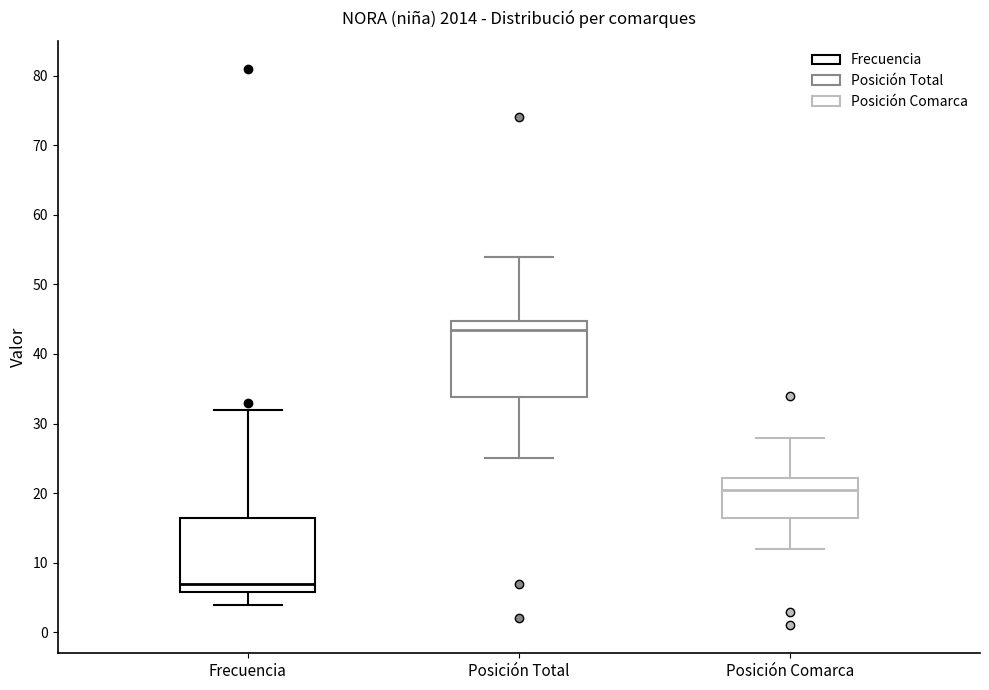

Which box's median line is the lowest?

Frecuencia